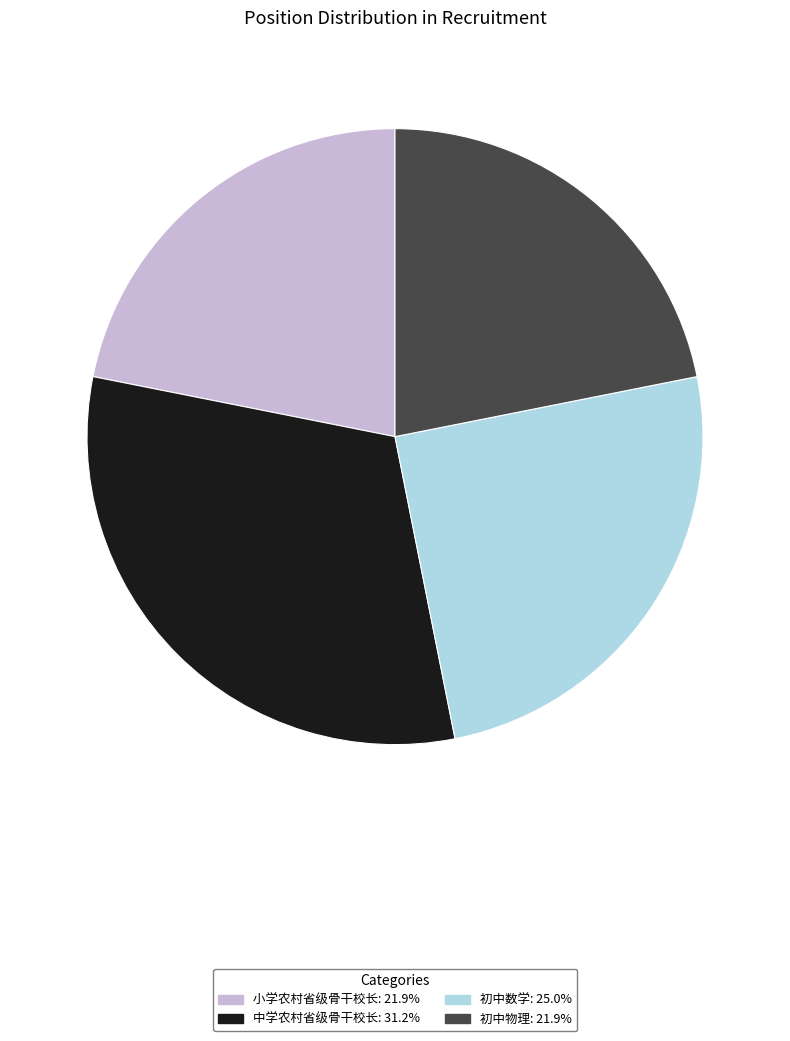

Which category has the biggest portion of the pie?

中学农村省级骨干校长